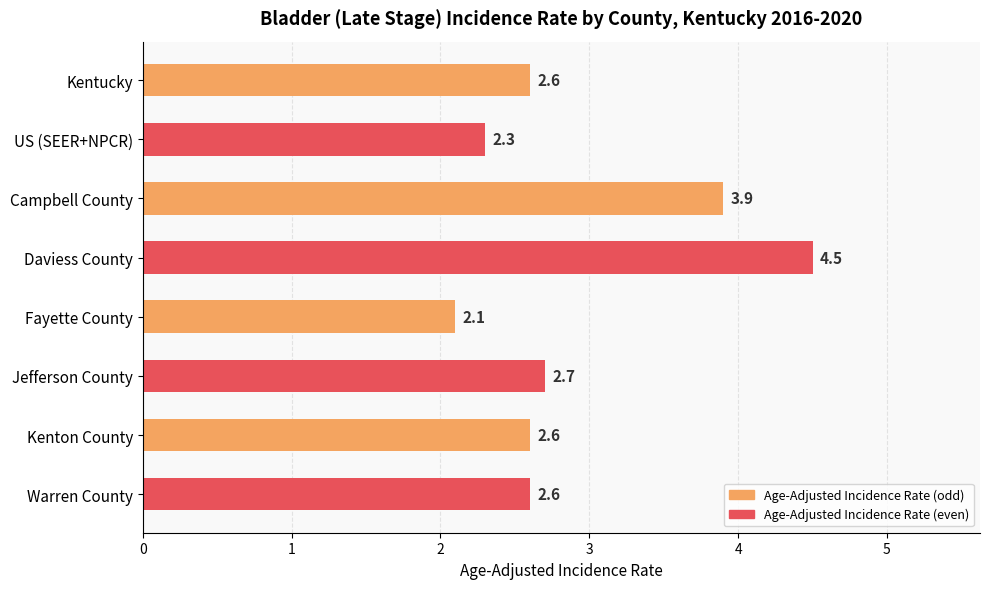

Which has a higher value, Jefferson County or Campbell County?

Campbell County